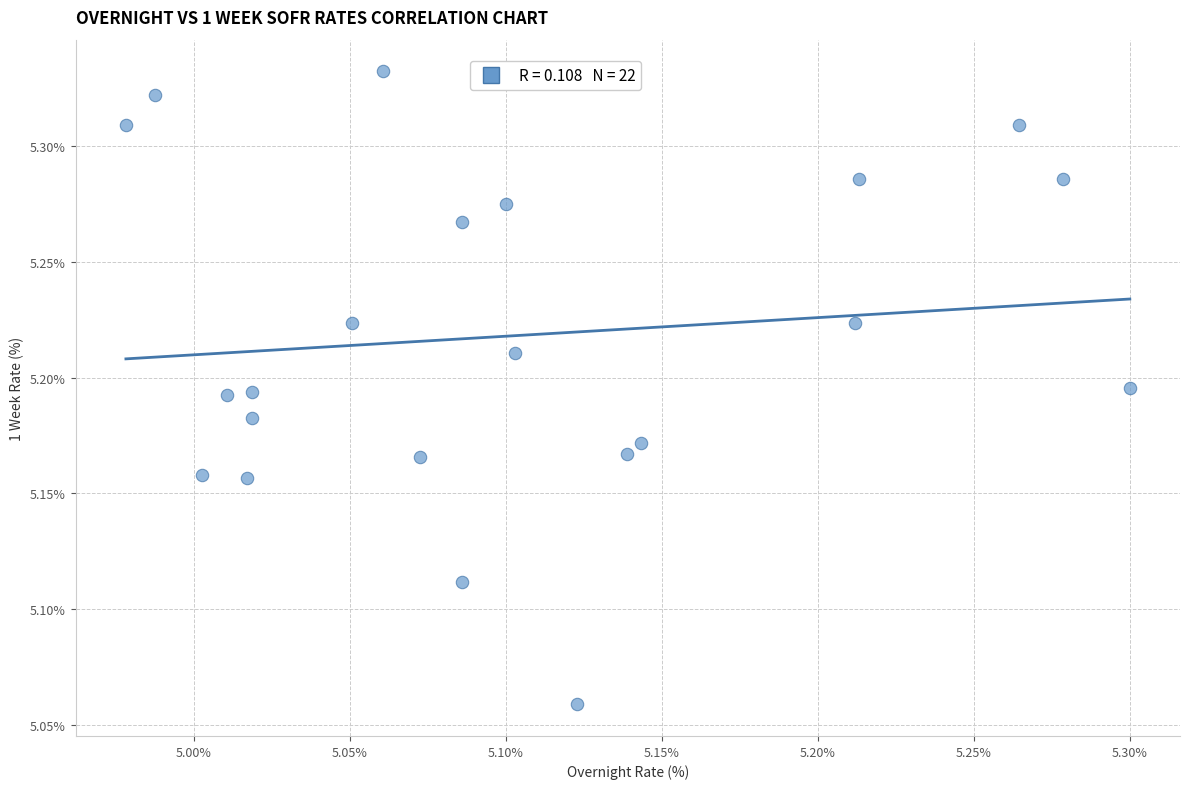

What is the range of X values (max minus min)?

0.3